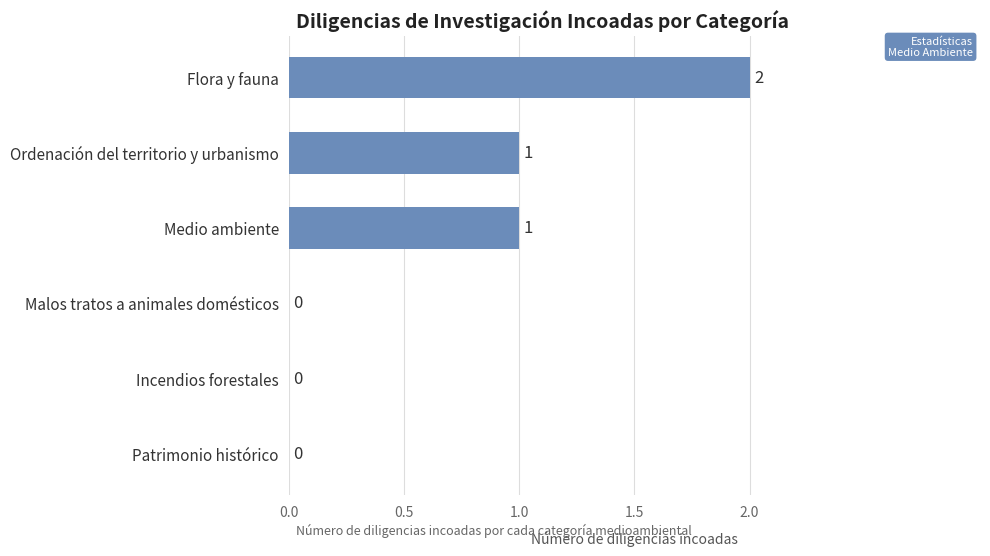

How many values are between 0 and 1?

5